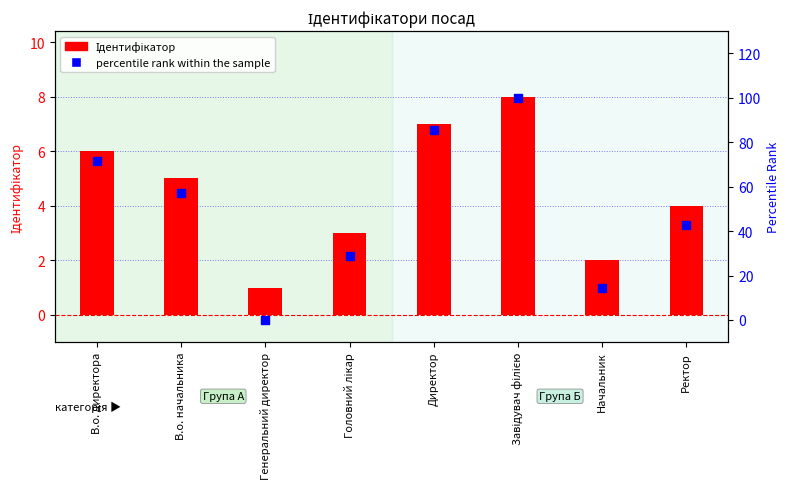

Which series has the largest Y range (max minus min)?

percentile rank within the sample